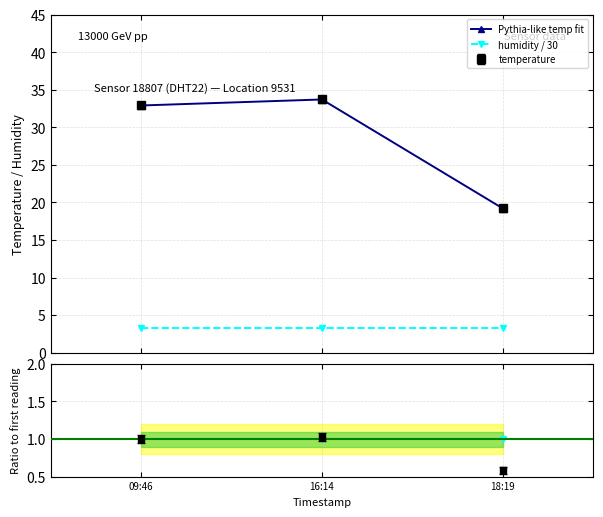

How many lines are shown in the chart?

3